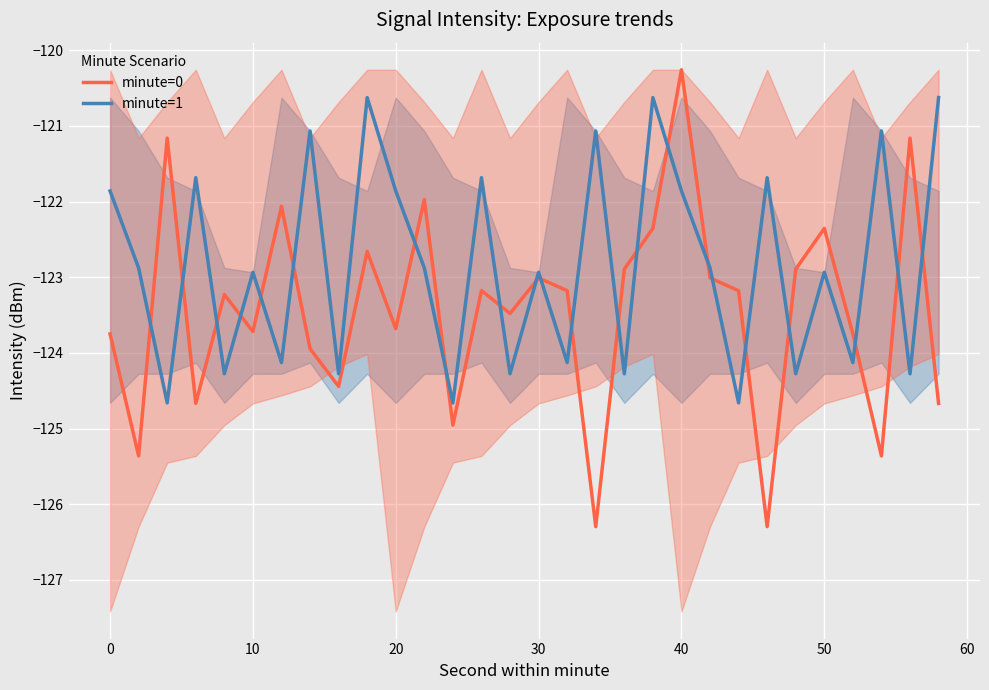

Which category has the highest value in the minute=0 series?

40